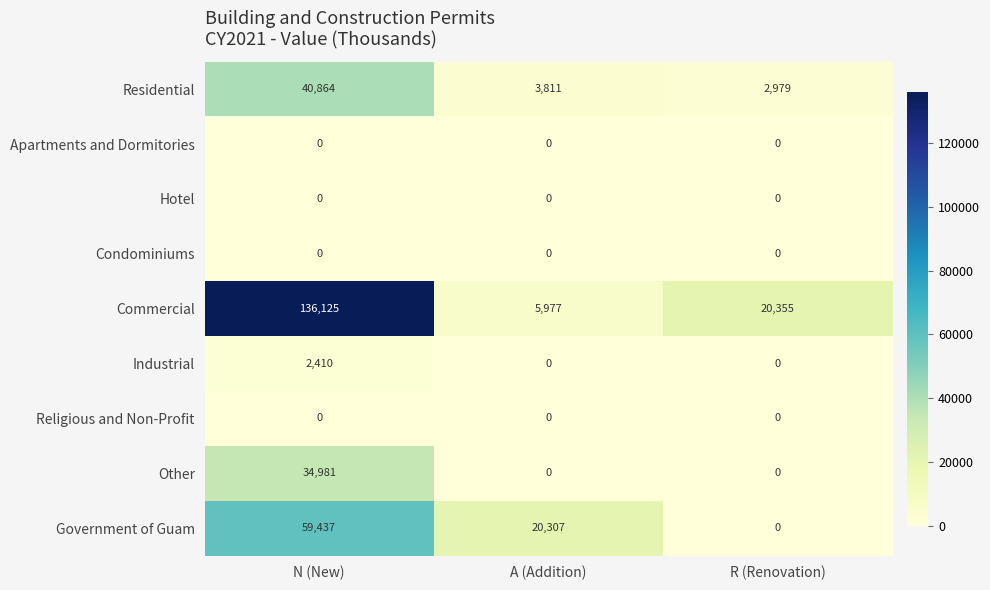

Rank the categories by Residential value from highest to lowest.

N (New), A (Addition), R (Renovation)